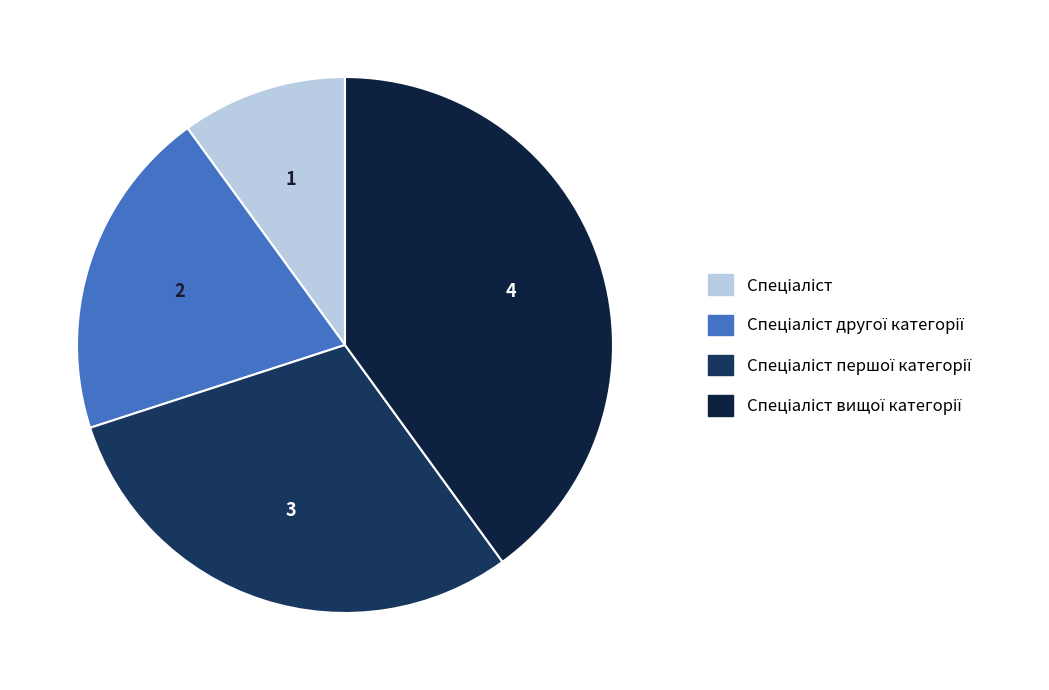

How many segments does this pie chart have?

4